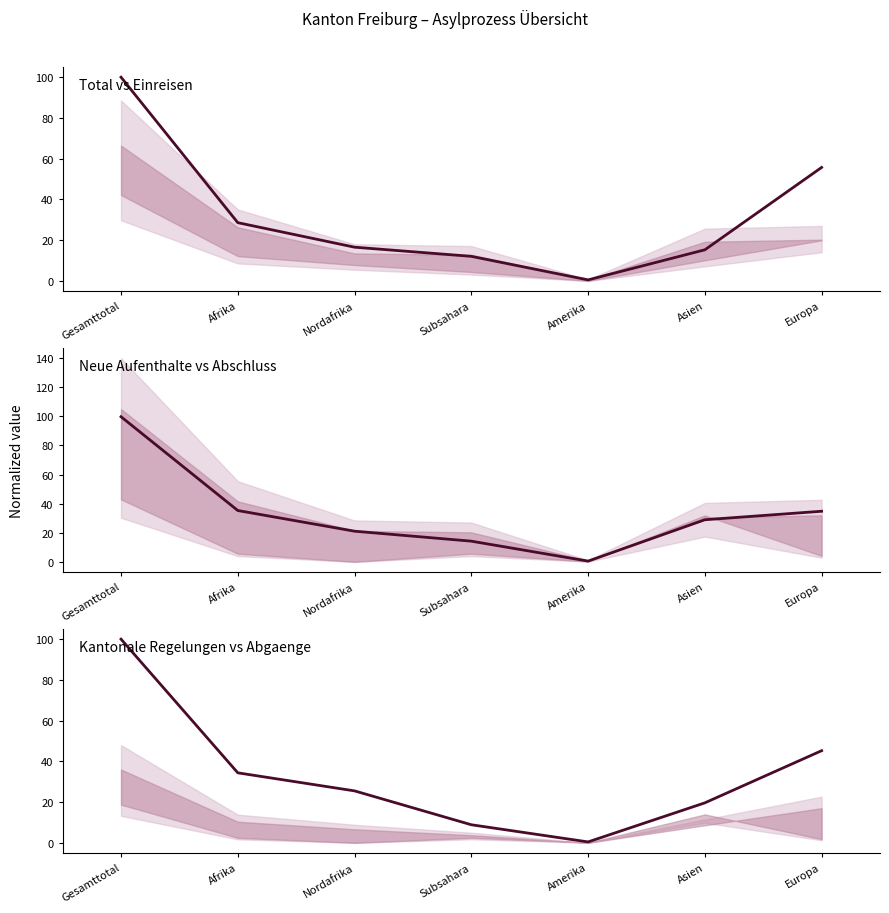

Which series has the largest range (max minus min)?

Einreisen (col_9)